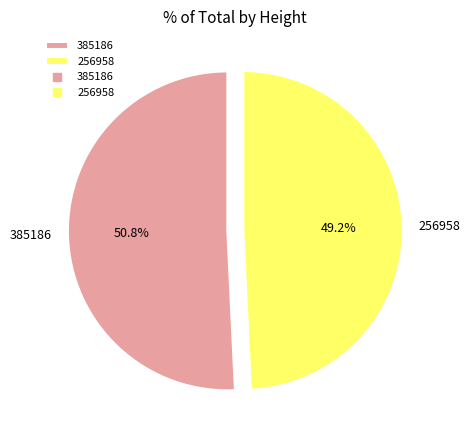

Approximately how many times larger is the value at 385186 compared to 256958?

1.0